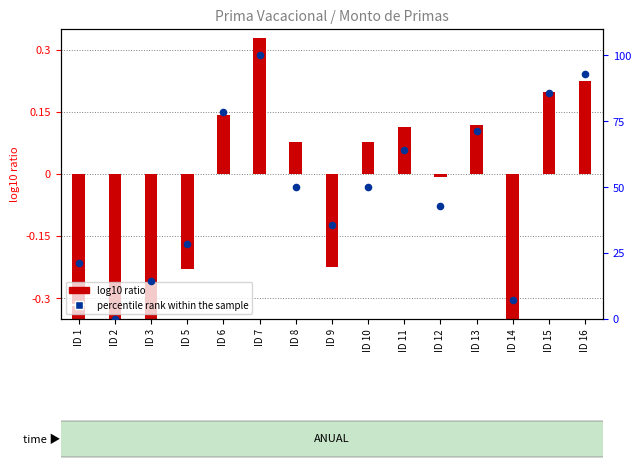

Which series has the widest spread of Y values?

percentile rank within the sample